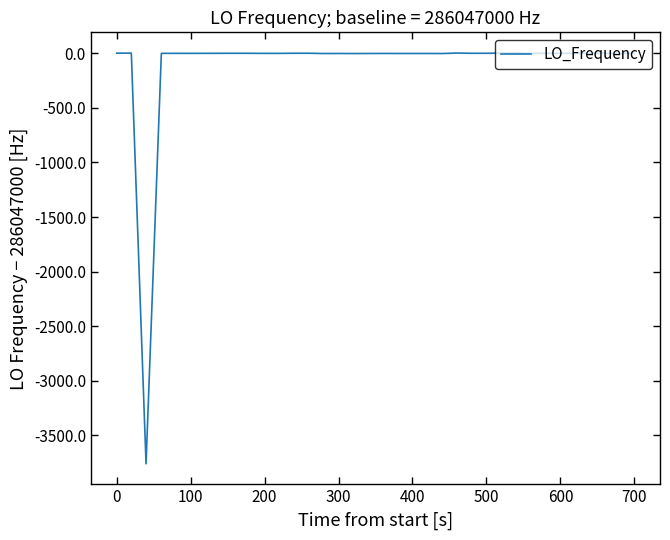

What is the smallest value displayed?

-3760.8